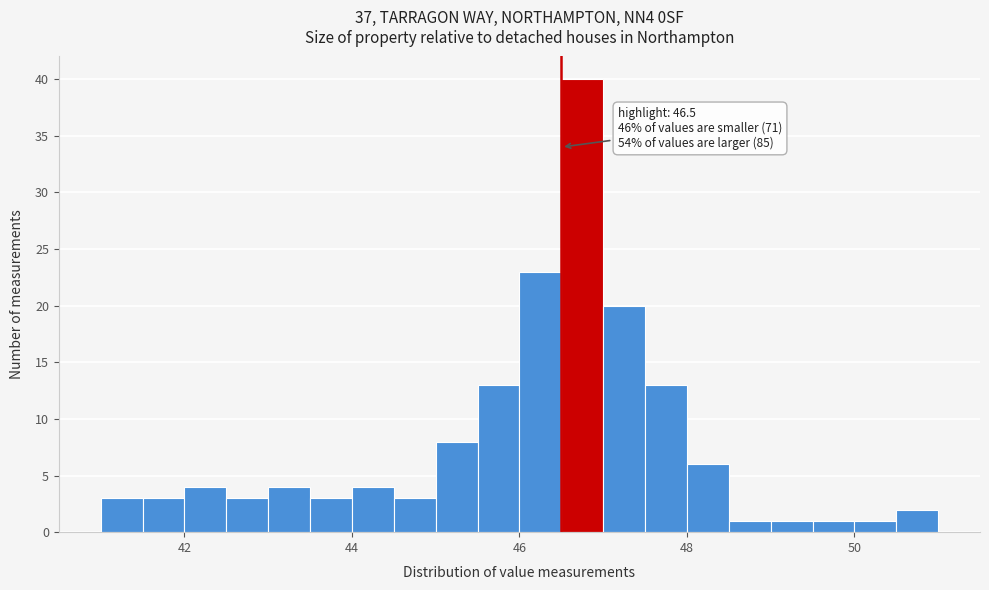

Around what value on the x-axis is the tallest bar? Give the approximate position of its centre, as read against the axis.

46.8